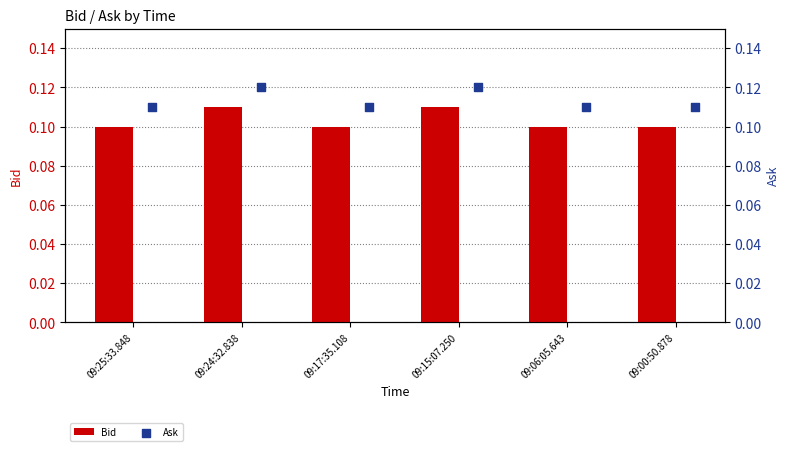

Which series reaches the minimum Y coordinate?

Bid